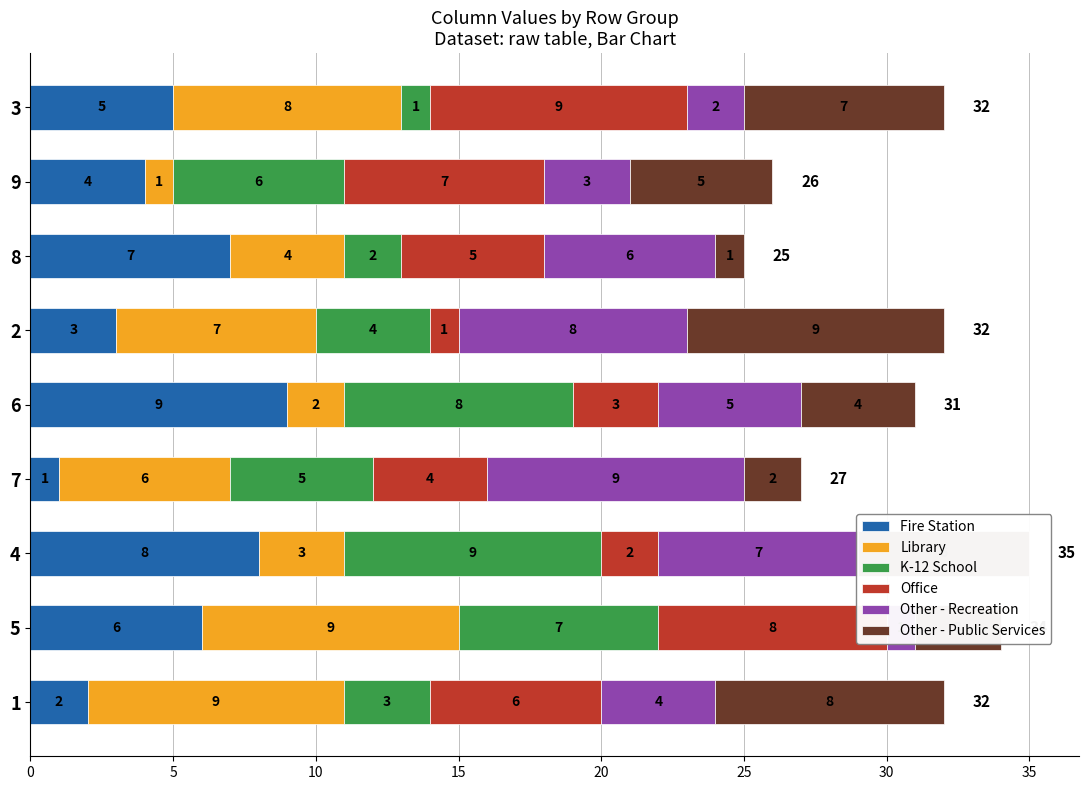

What is the spread (max minus min) of values at 1?

7